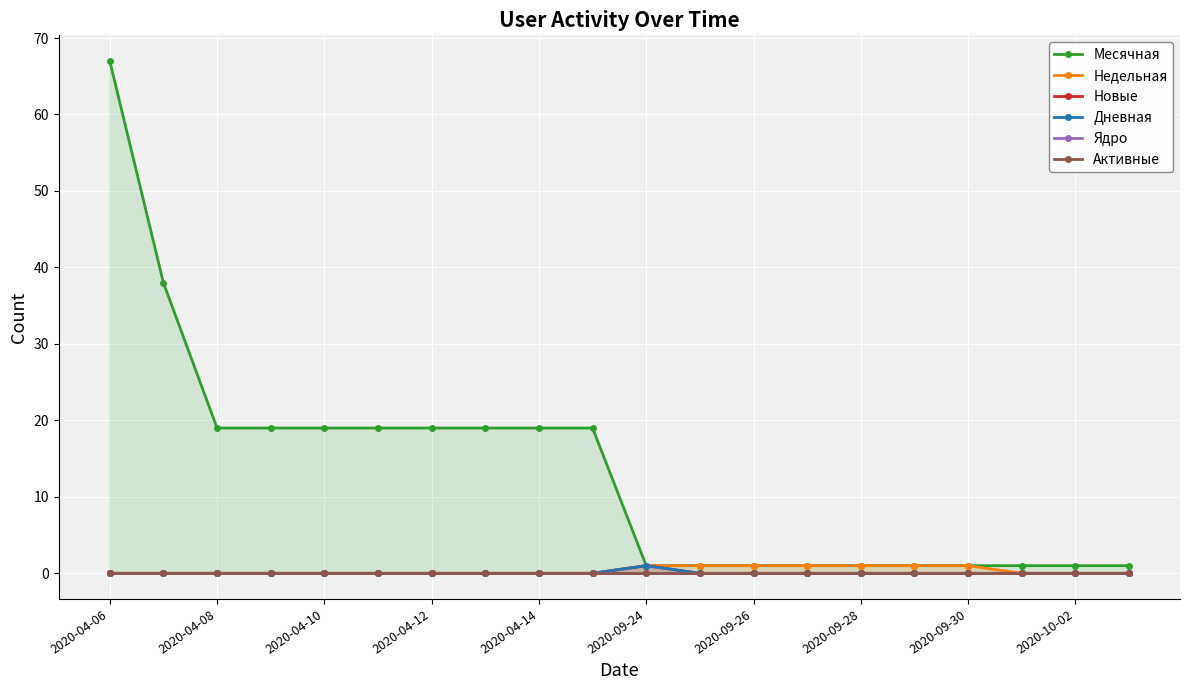

At which category is the sum across all series the highest?

2020-04-06